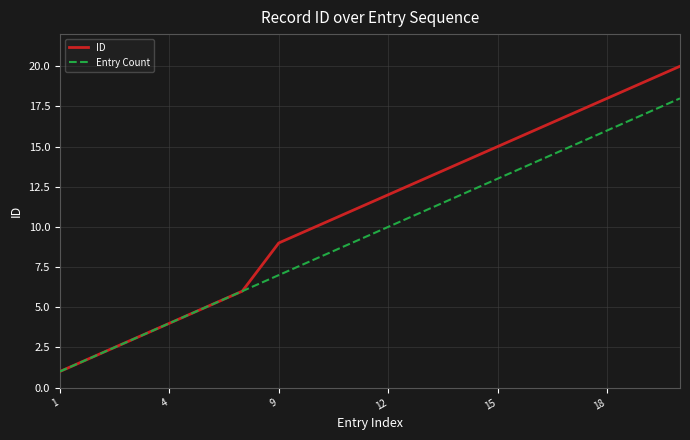

What is the smallest value displayed?

1